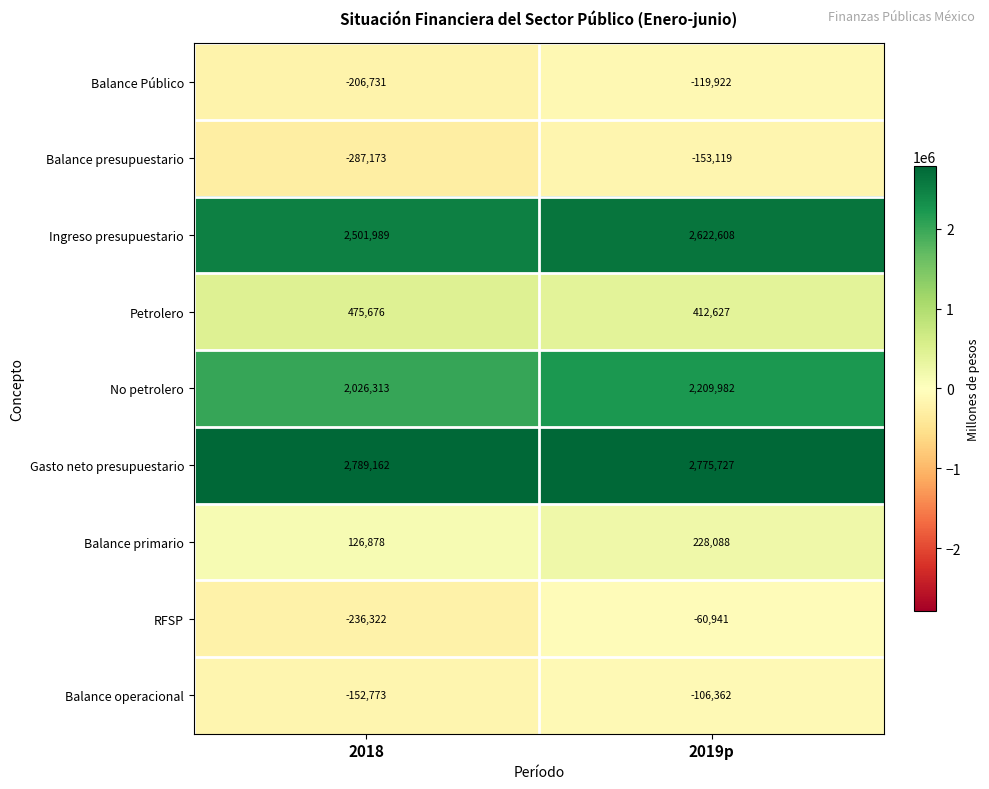

Reading left to right, what are all the values shown in this chart?

Balance Público: 2018=-206731	2019p=-119922
Balance presupuestario: 2018=-287173	2019p=-153119
Ingreso presupuestario: 2018=2501989	2019p=2622608
Petrolero: 2018=475676	2019p=412627
No petrolero: 2018=2026313	2019p=2209982
Gasto neto presupuestario: 2018=2789162	2019p=2775727
Balance primario: 2018=126878	2019p=228088
RFSP: 2018=-236322	2019p=-60941
Balance operacional: 2018=-152773	2019p=-106362